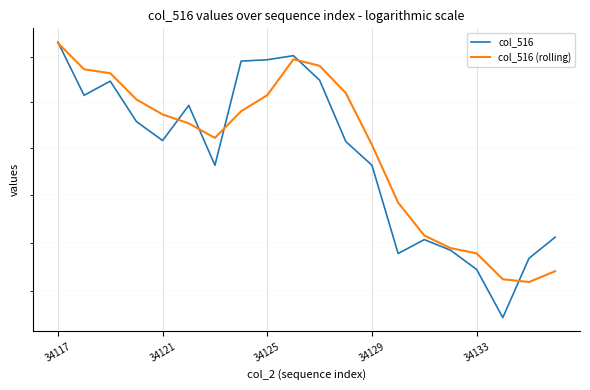

How many data points in col_516 are above 7117?

9